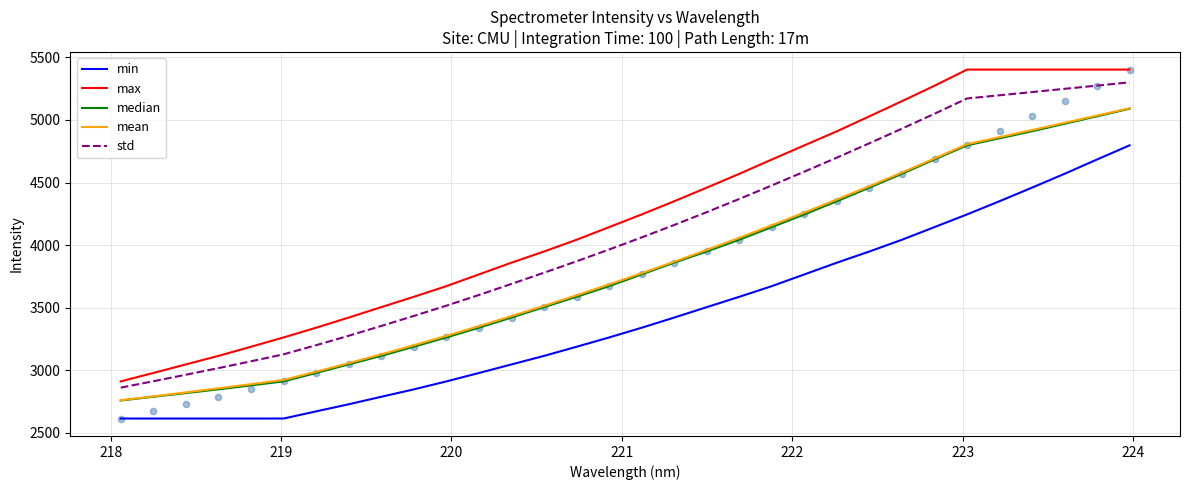

True or false: mean and std intersect in this chart.

False